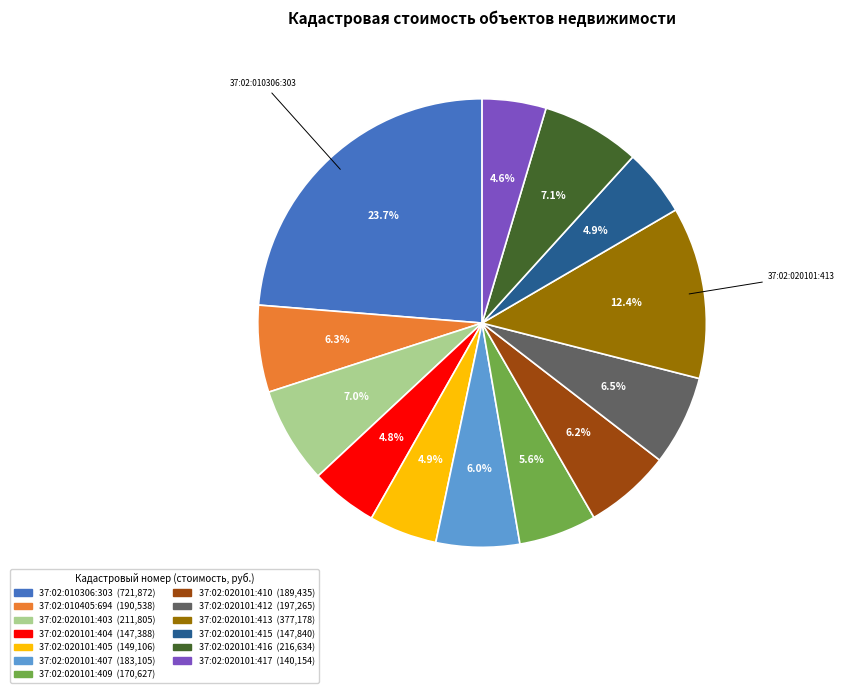

What is the ratio of the value at 37:02:020101:407 to the value at 37:02:020101:412?

0.9